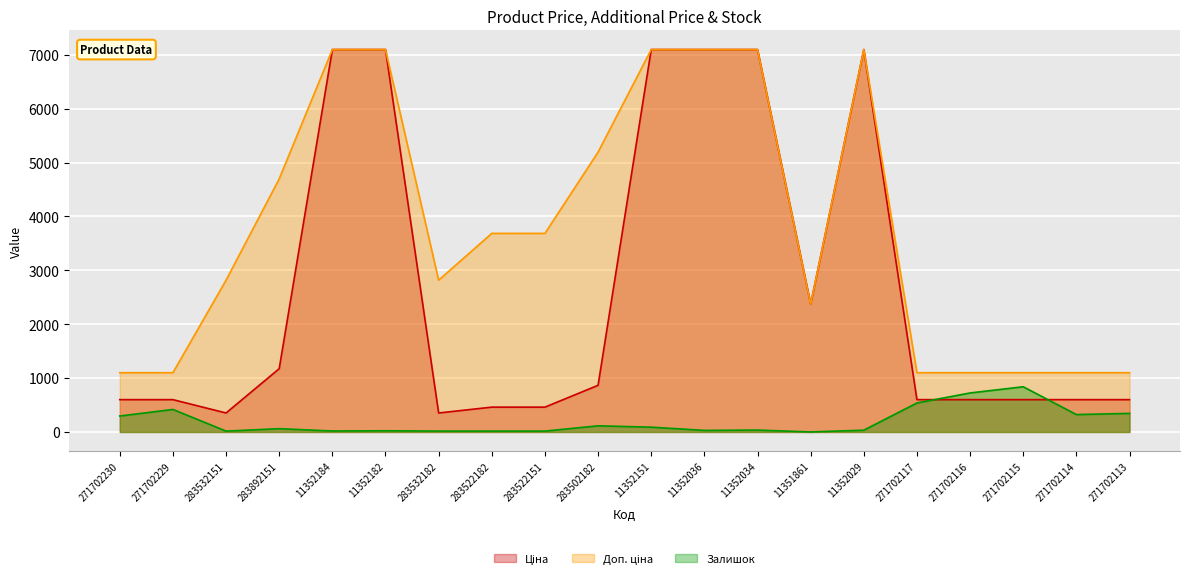

Reading left to right, transcribe all the data shown in this chart.

Ціна: 271702230=599.9	271702229=599.9	283532151=352.2	283892151=1174.7	11352184=7098.8	11352182=7098.8	283532182=352.2	283522182=460.8	283522151=460.8	283502182=865.9	11352151=7098.8	11352036=7098.8	11352034=7098.8	11351861=2372.4	11352029=7098.8	271702117=599.9	271702116=599.9	271702115=599.9	271702114=599.9	271702113=599.9
Доп. ціна: 271702230=1100.0	271702229=1100.0	283532151=2818.0	283892151=4698.8	11352184=7098.8	11352182=7098.8	283532182=2818.0	283522182=3686.5	283522151=3686.5	283502182=5195.4	11352151=7098.8	11352036=7098.8	11352034=7098.8	11351861=2372.0	11352029=7098.8	271702117=1100.0	271702116=1100.0	271702115=1100.0	271702114=1100.0	271702113=1100.0
Залишок: 271702230=296.0	271702229=418.0	283532151=16.0	283892151=61.0	11352184=18.0	11352182=22.0	283532182=16.0	283522182=16.0	283522151=16.0	283502182=114.0	11352151=89.0	11352036=29.0	11352034=35.0	11351861=0.0	11352029=33.0	271702117=538.0	271702116=724.0	271702115=839.0	271702114=323.0	271702113=345.0